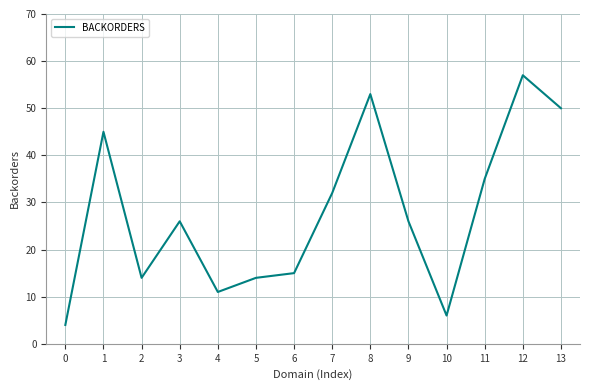

Reading right to left, list all the values displayed in this chart.

13=50	12=57	11=35	10=6	9=26	8=53	7=32	6=15	5=14	4=11	3=26	2=14	1=45	0=4